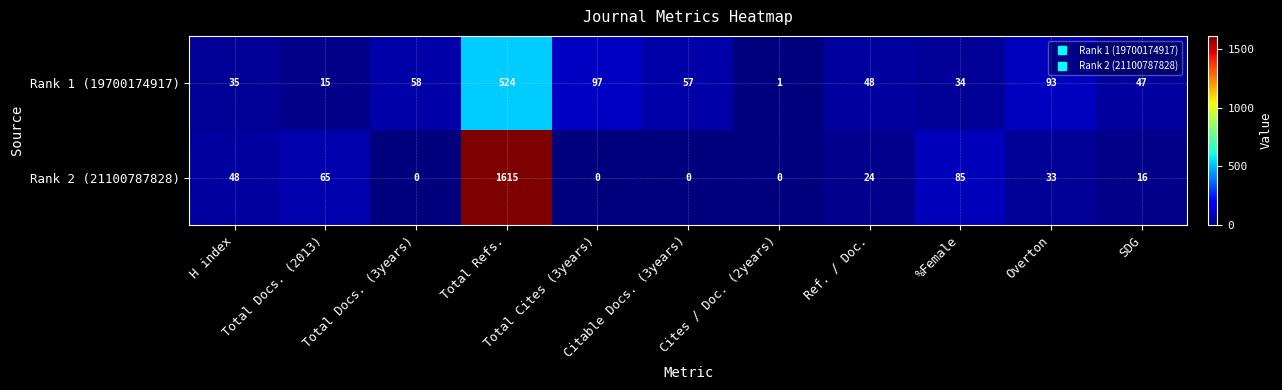

What is the sum of all Rank 2 (21100787828) values?

1886